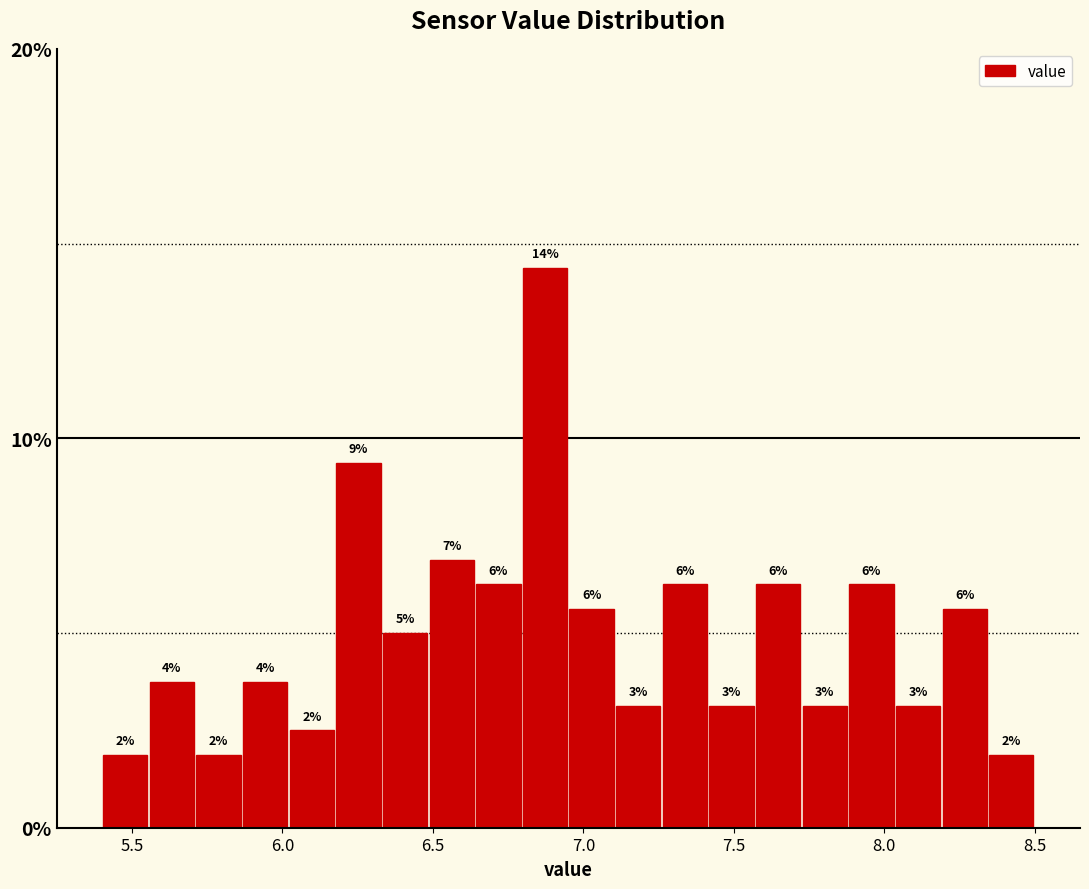

Read against the x-axis, roughly where is the centre of the tallest bar?

6.85